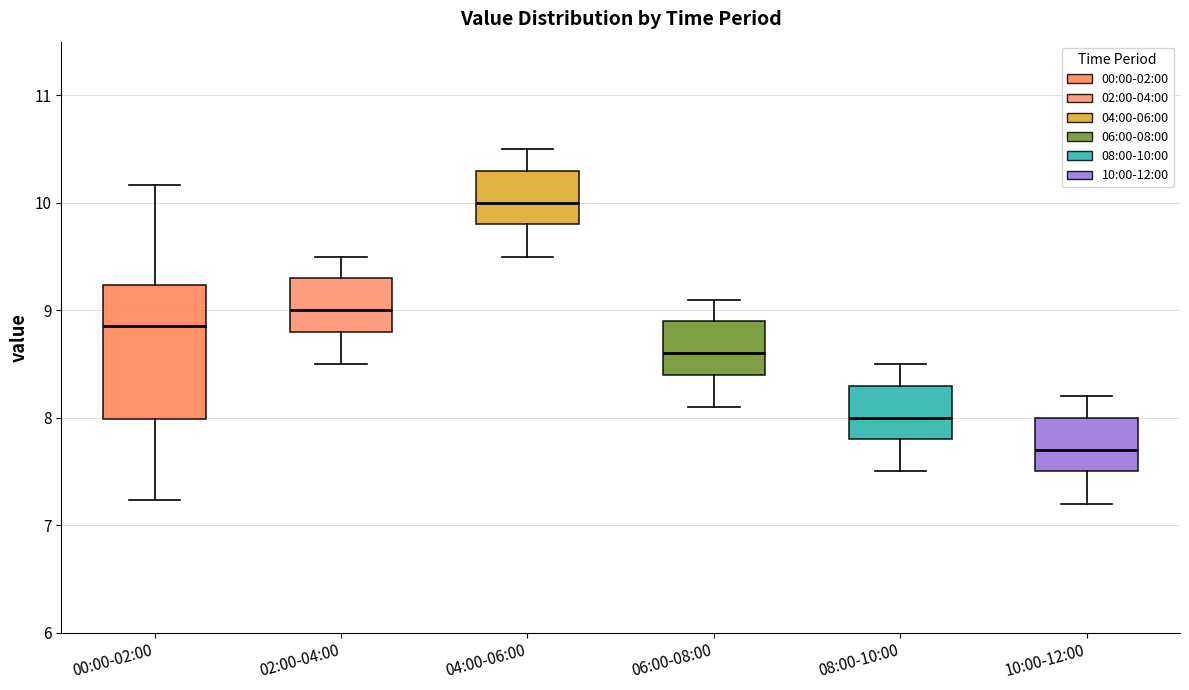

Reading left to right, read every box against the y-axis: the position of its median line, the range the box covers, and the ends of its whiskers. The values are not printed on the chart, so give them approximately, as read against the axis.

00:00-02:00: median 8.9, box 8.0 to 9.2, whiskers 7.2 to 10.2
02:00-04:00: median 9.0, box 8.8 to 9.3, whiskers 8.5 to 9.5
04:00-06:00: median 10.0, box 9.8 to 10.3, whiskers 9.5 to 10.5
06:00-08:00: median 8.6, box 8.4 to 8.9, whiskers 8.1 to 9.1
08:00-10:00: median 8.0, box 7.8 to 8.3, whiskers 7.5 to 8.5
10:00-12:00: median 7.7, box 7.5 to 8.0, whiskers 7.2 to 8.2